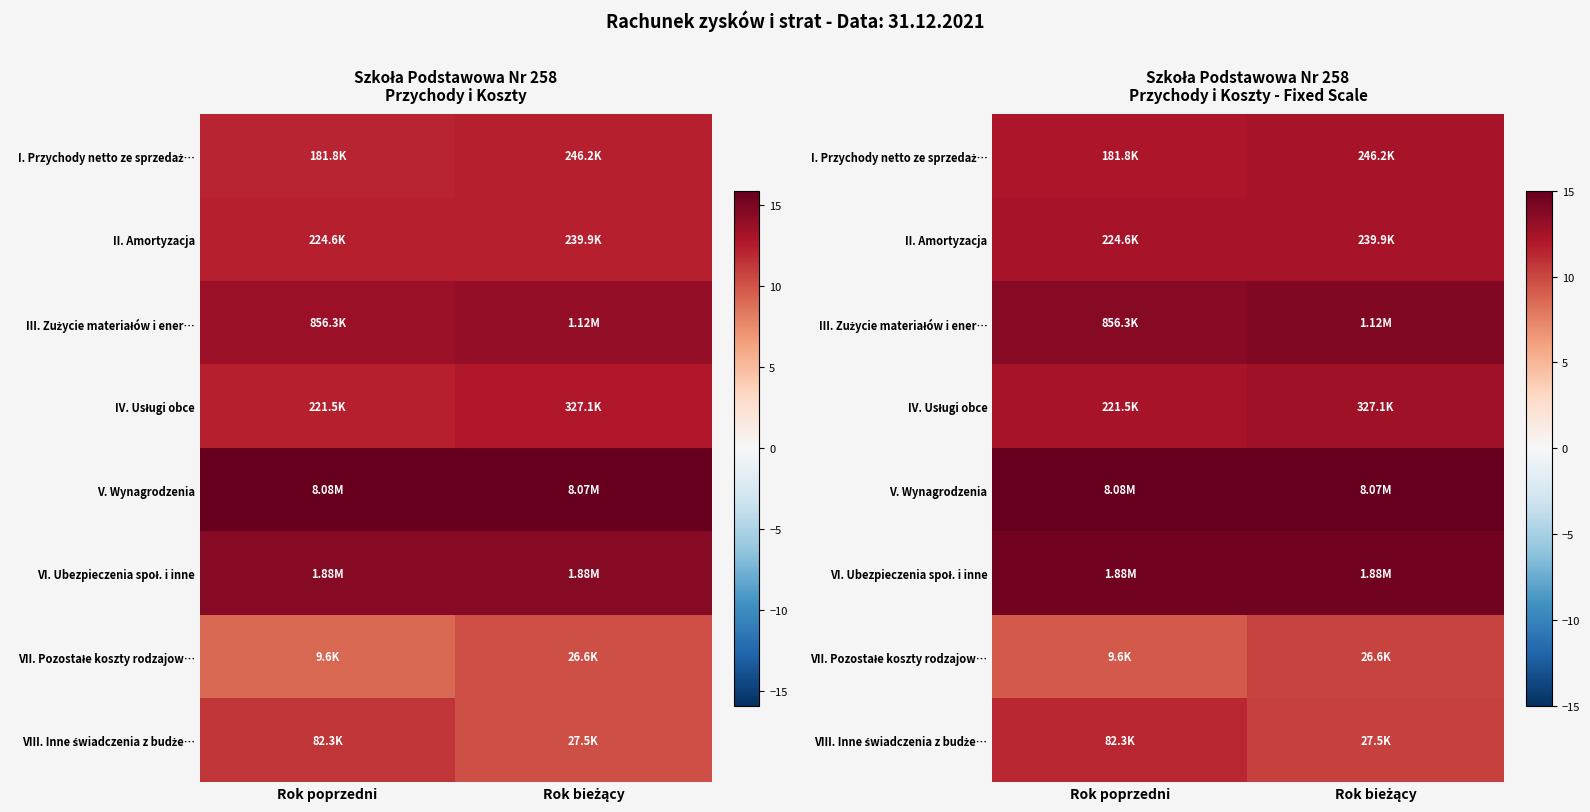

What value does the III. Zużycie materiałów i ener… series have at Rok bieżący?

13.9